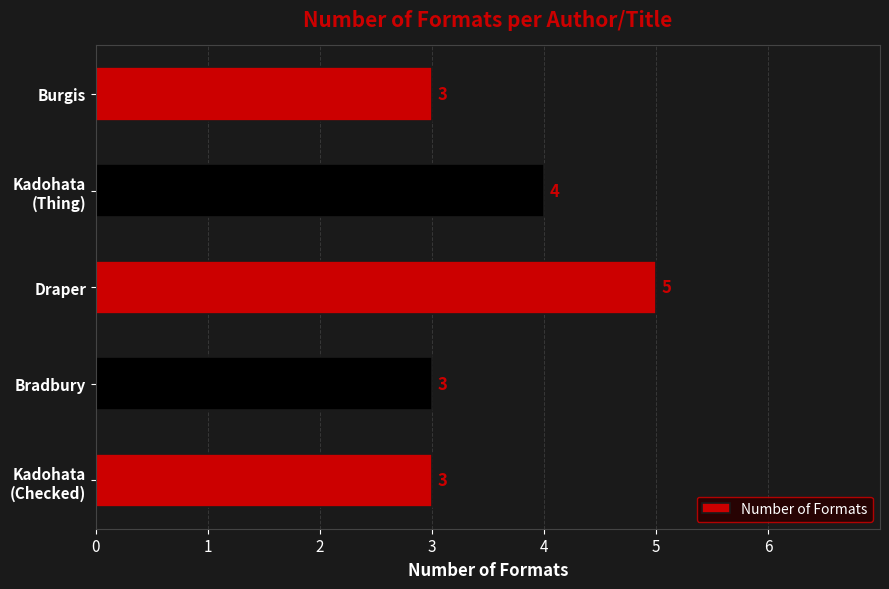

Approximately how many times larger is the value at Burgis compared to Draper?

0.6